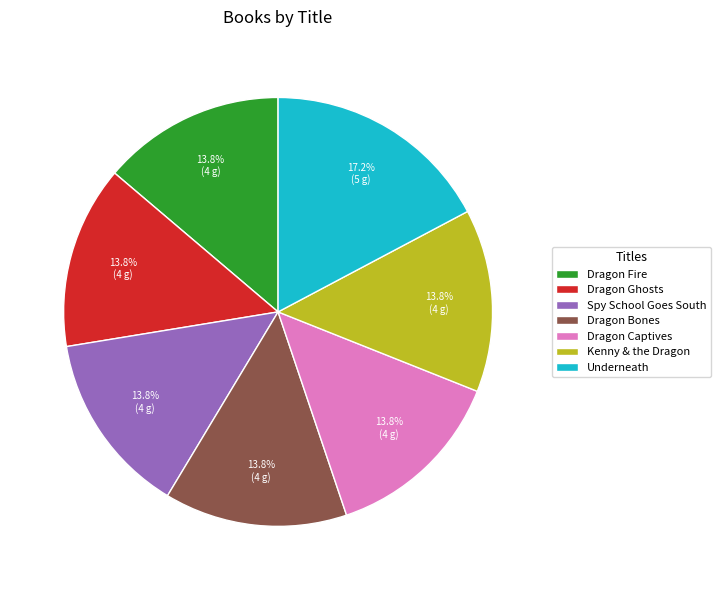

To the nearest percent, what is the difference between the largest and smallest slice percentages?

3%